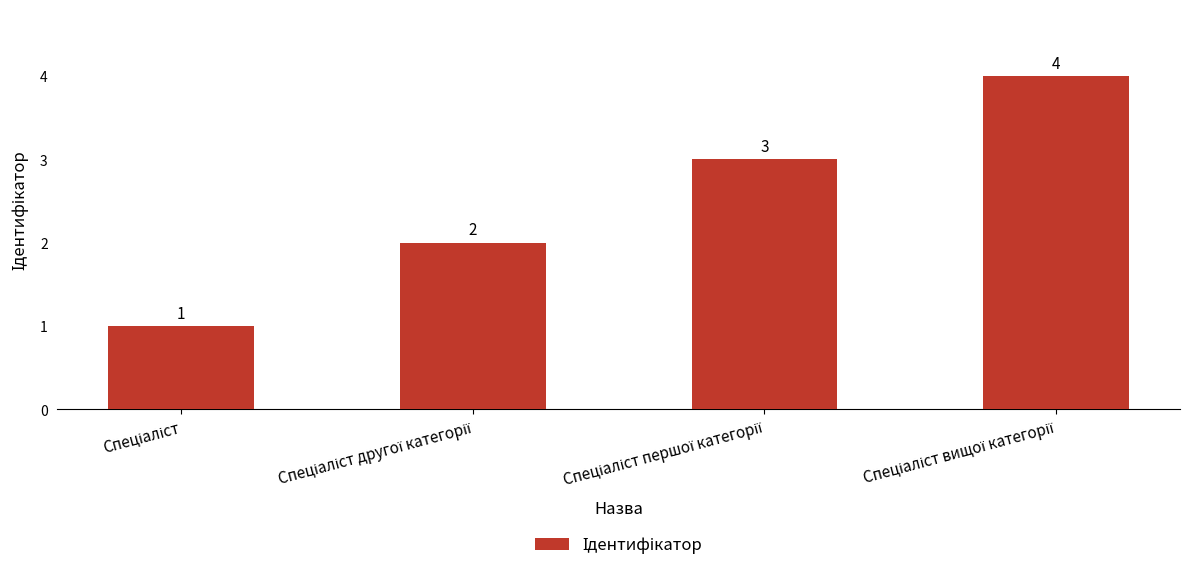

What is the maximum value shown in the chart?

4